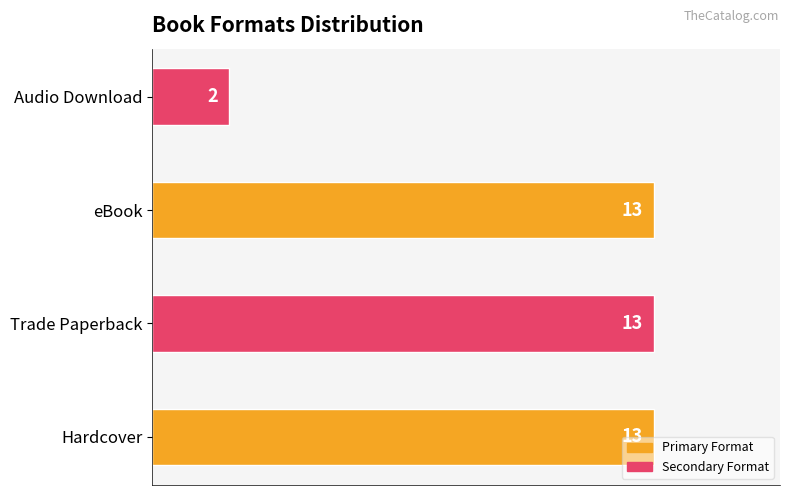

What is the sum of the values at eBook and Audio Download?

15